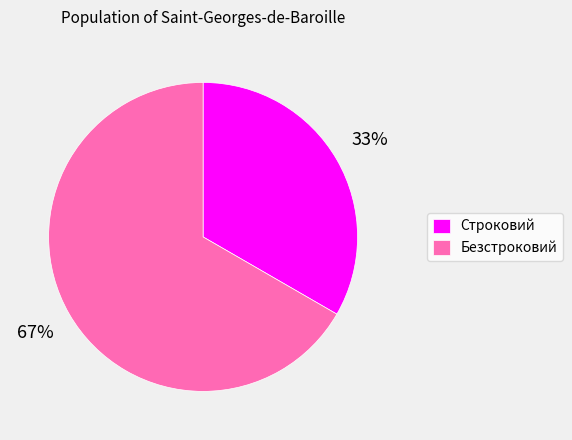

The Безстроковий slice represents 79% of the pie. True or false?

False